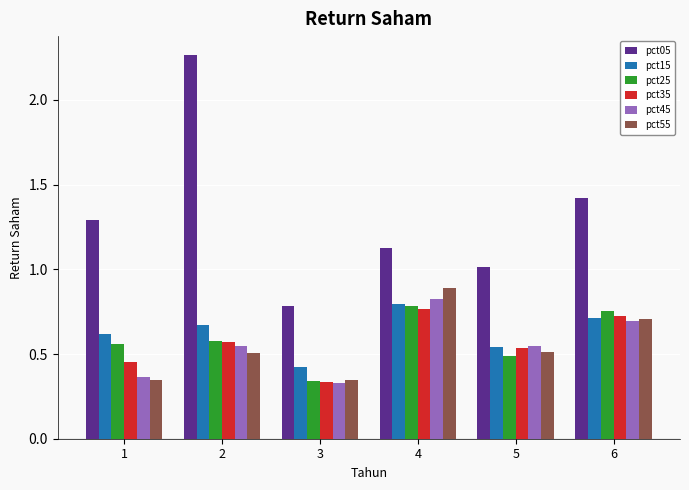

What is the total value across all series at 1?

3.6